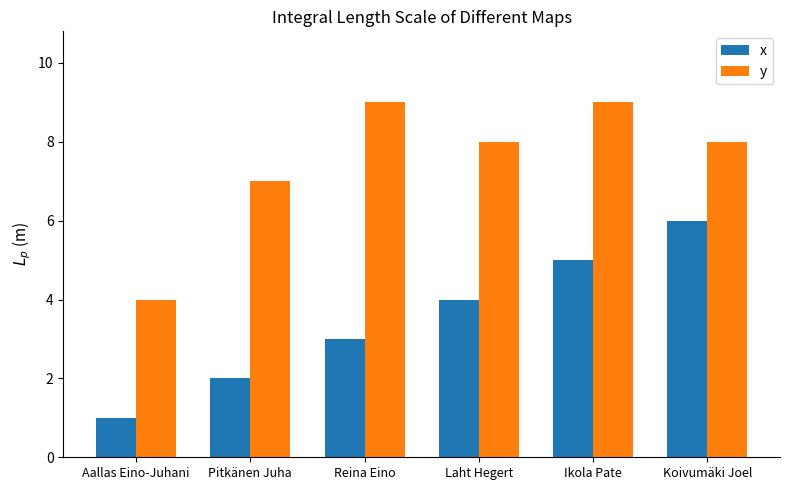

The value of y at Laht Hegert is 13. True or false?

False